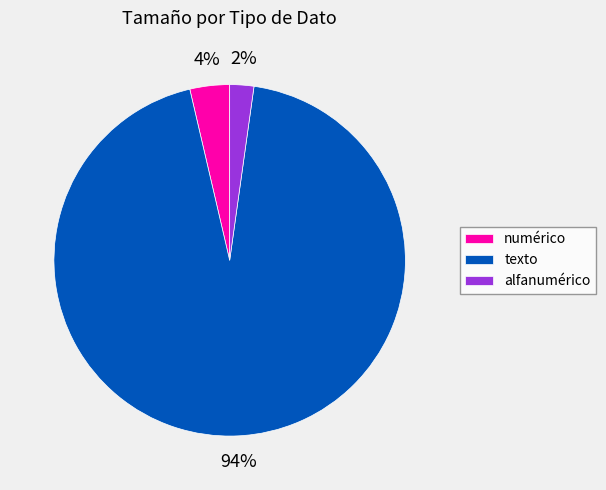

Does texto represent more than half of the total?

Yes